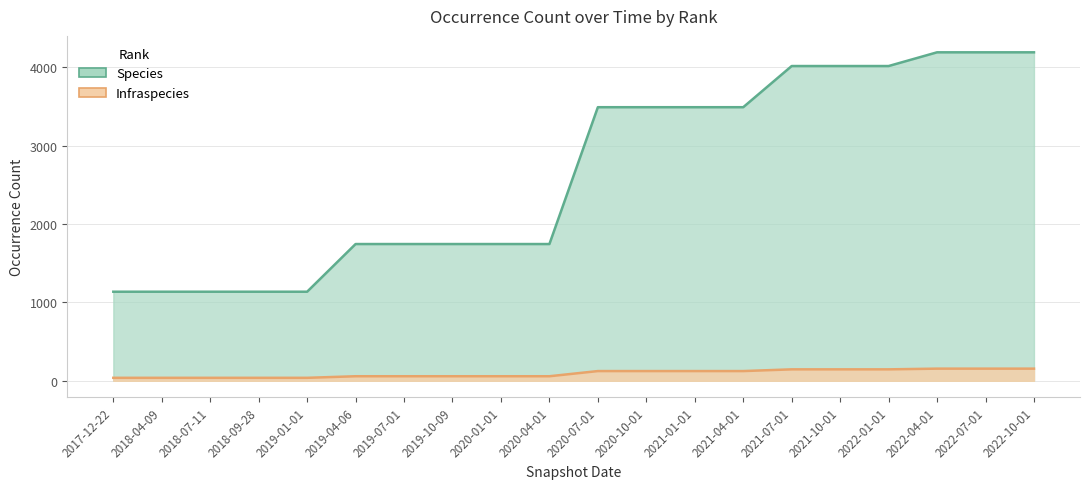

What is the average value of the Species series?

2648